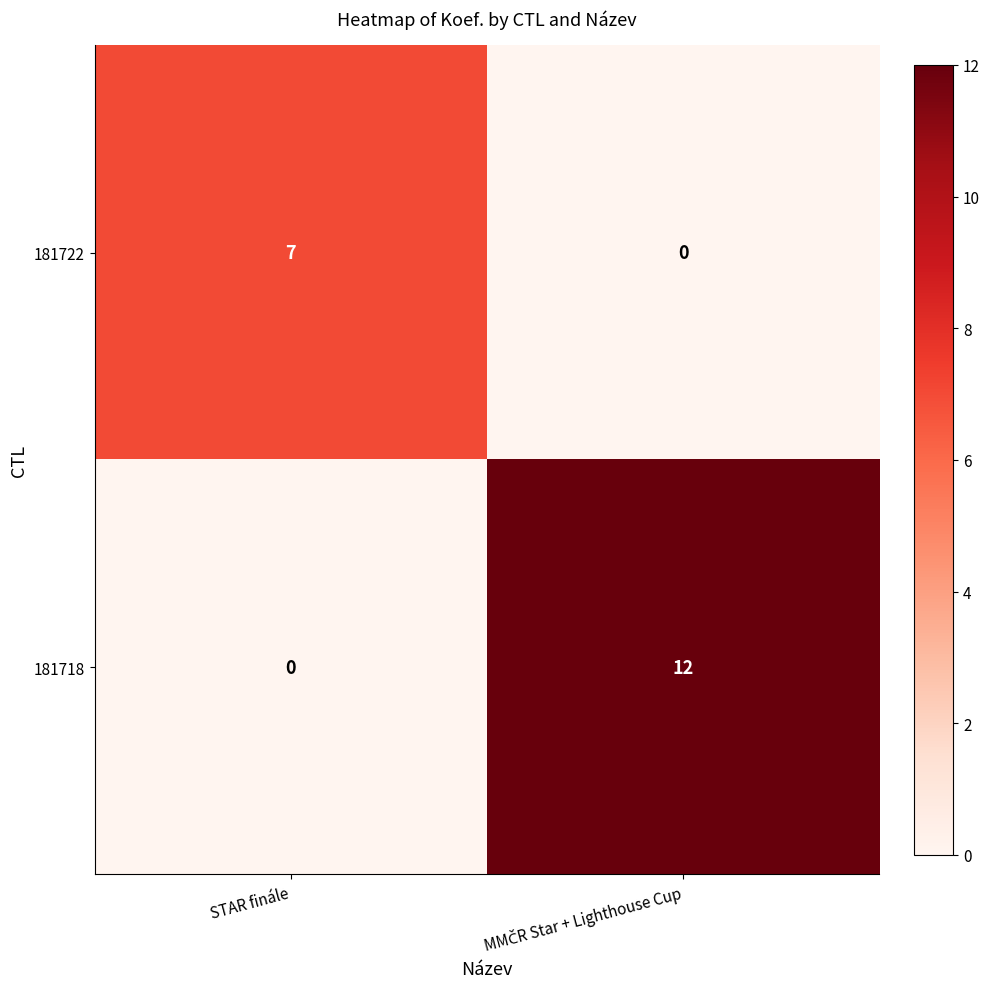

What is the maximum value for 181722?

7